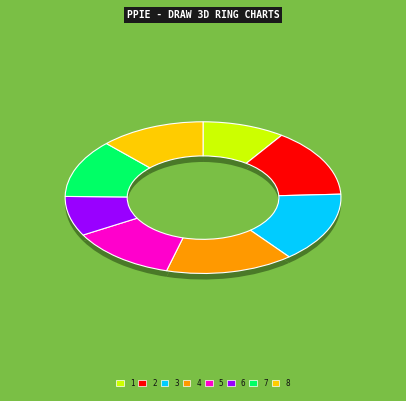

To the nearest percent, what portion does 2 represent?

15%